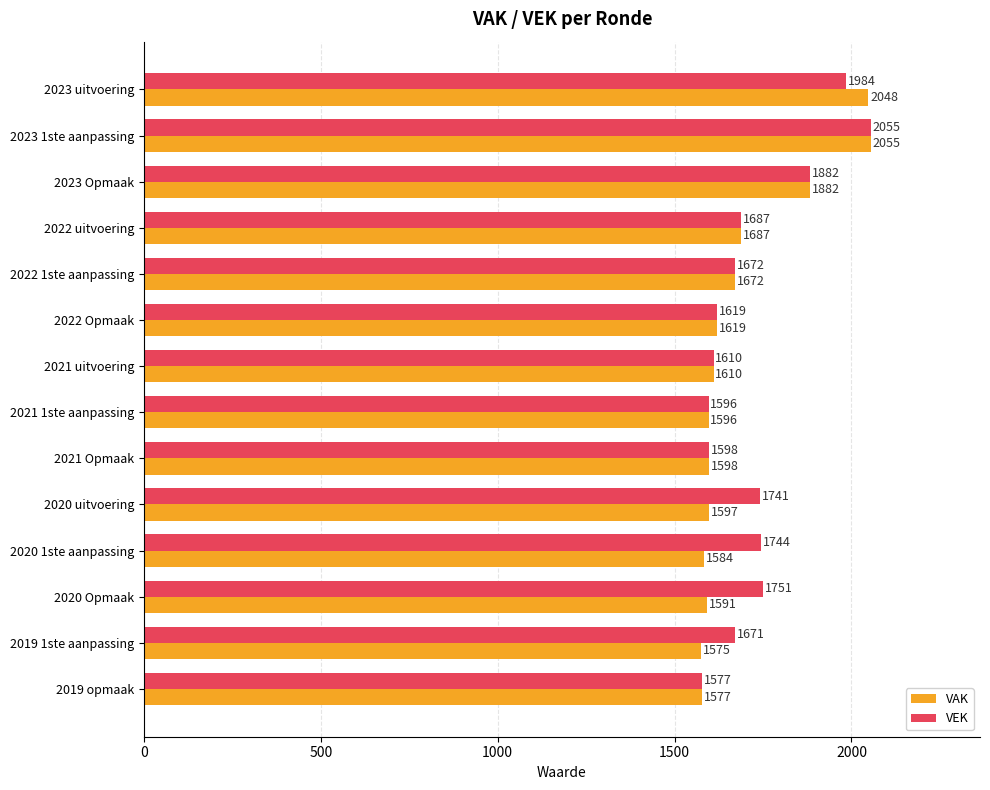

Rank the series by their average value, from highest to lowest.

VEK, VAK